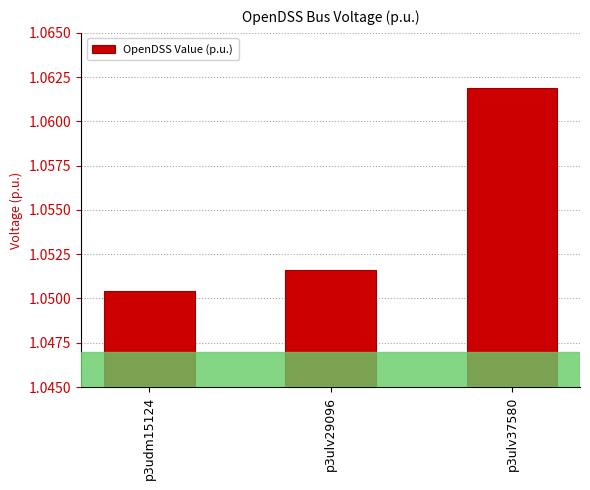

What is the sum of the values at p3udm15124 and p3ulv37580?

2.1